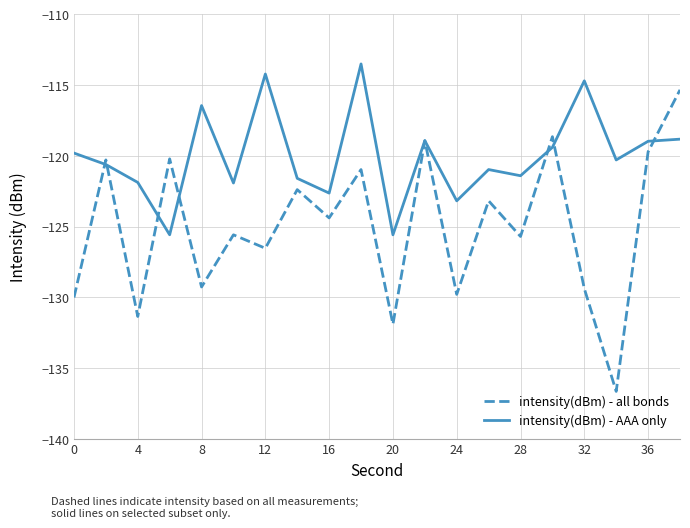

Which series has the widest spread of values?

intensity(dBm) - all bonds